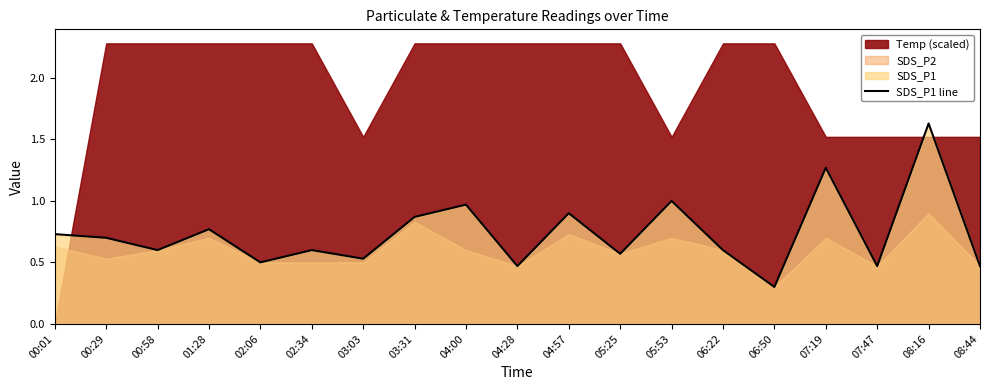

What position from the left is 05:53?

13